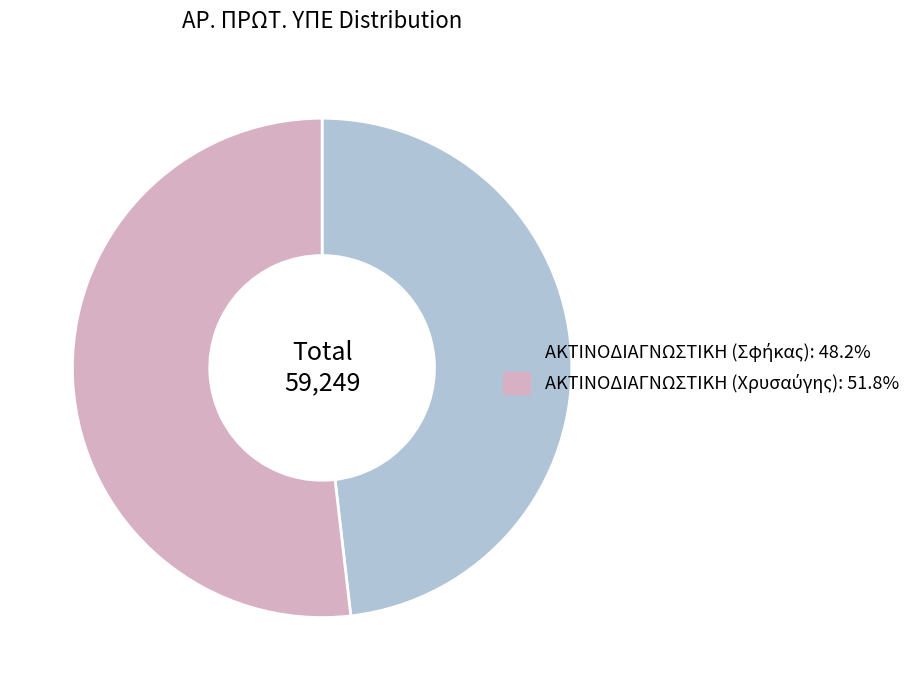

Is there any slice that represents more than half of the pie?

Yes